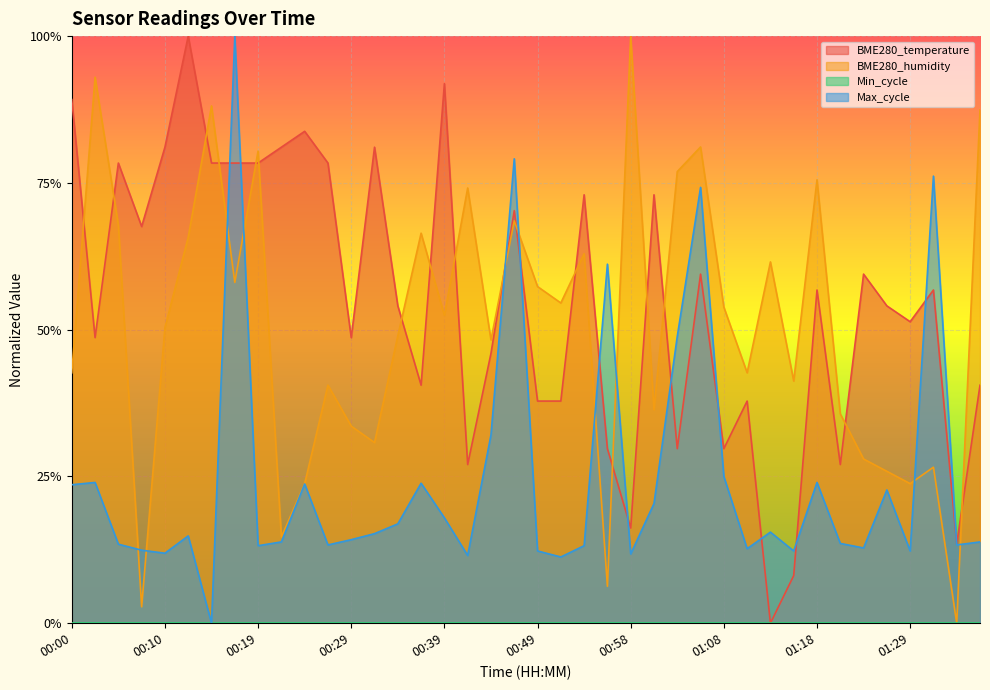

Rank the series at 00:17 from lowest to highest value.

BME280_humidity, BME280_temperature, Max_cycle